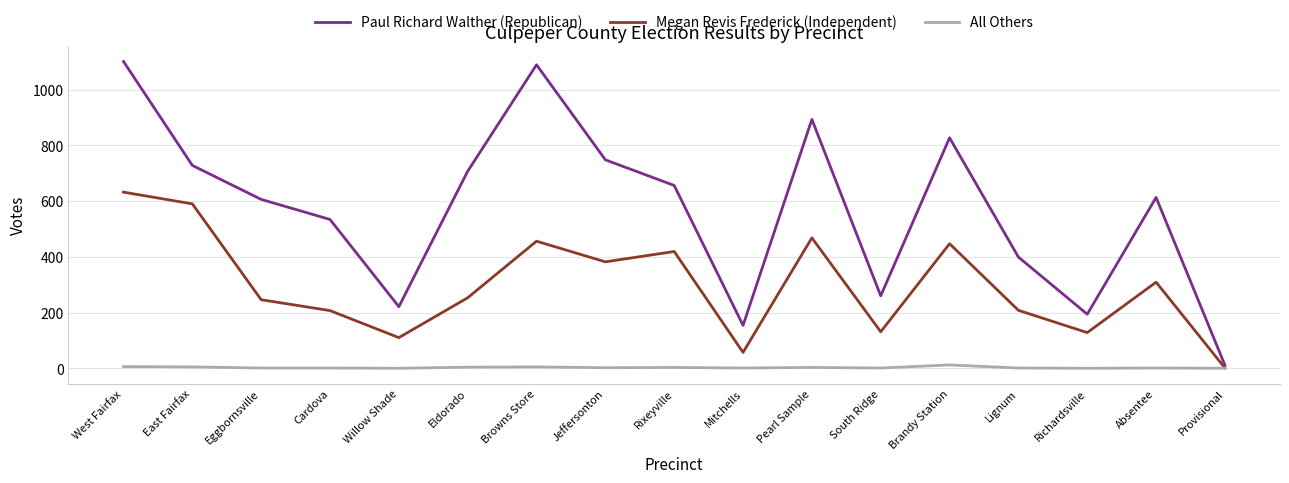

Which series changed the most between Rixeyville and Lignum?

Paul Richard Walther (Republican)